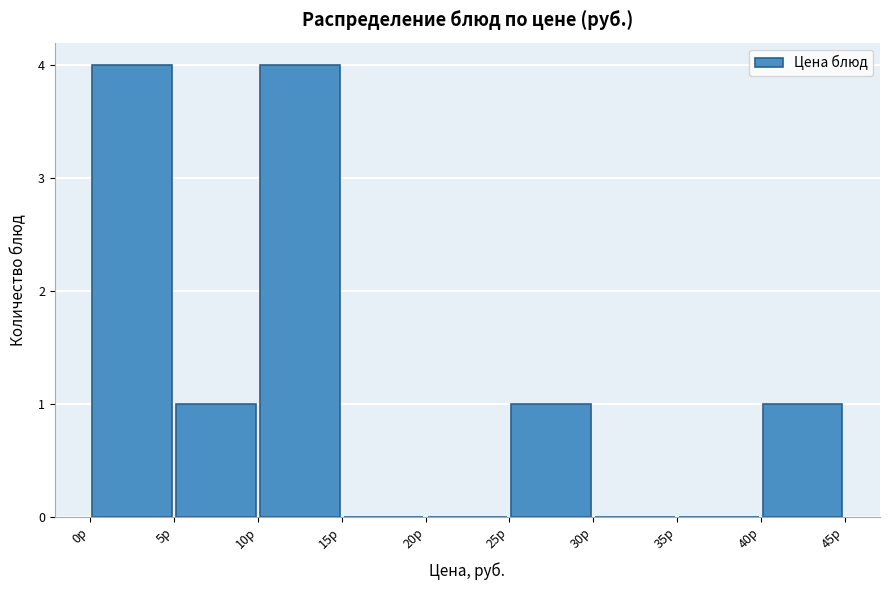

Reading left to right, list every bar in this chart as the range it spans on the x-axis followed by its height. The values are not printed on the chart, so give them approximately, as read against the axis.

0 to 5: 4
5 to 10: 1
10 to 15: 4
15 to 20: 0
20 to 25: 0
25 to 30: 1
30 to 35: 0
35 to 40: 0
40 to 45: 1